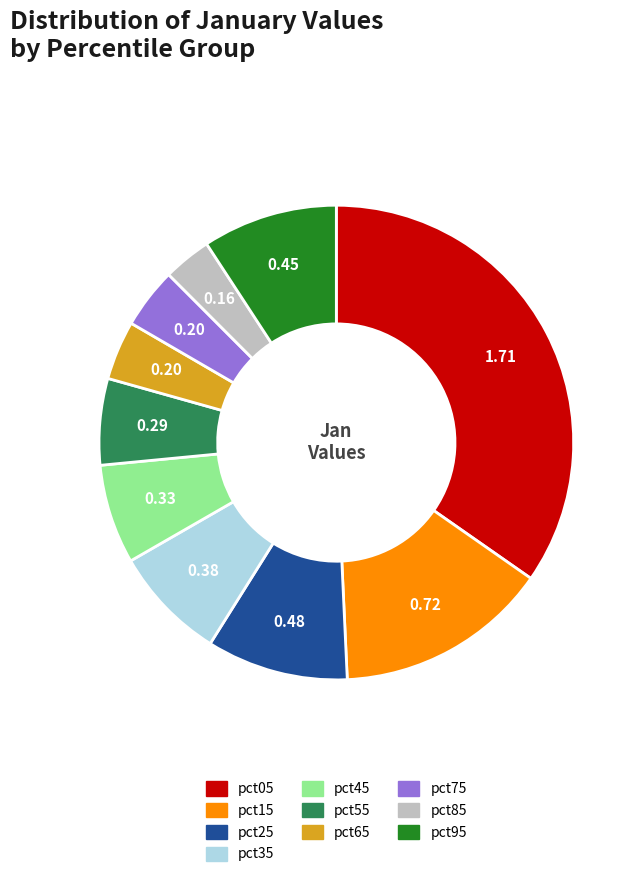

Combined, do pct25 and pct65 account for over 50%?

No